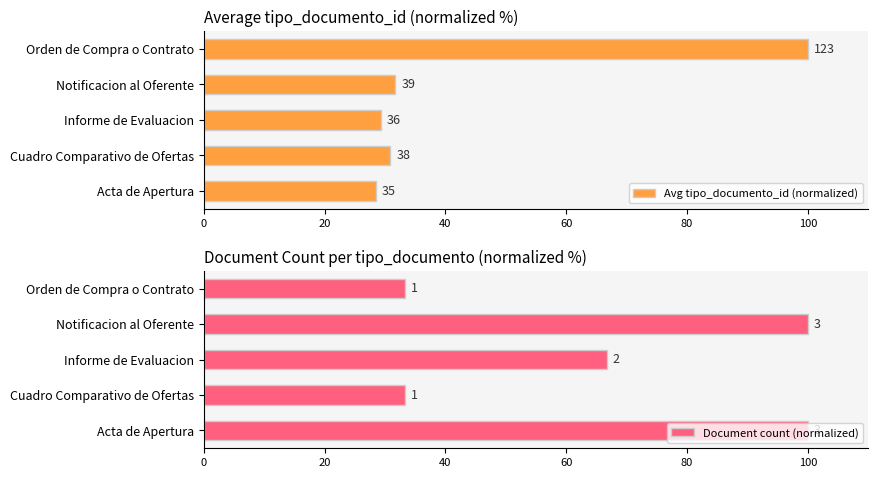

What is the value of the Document count (normalized) bar at the 1st from the left?

100.0